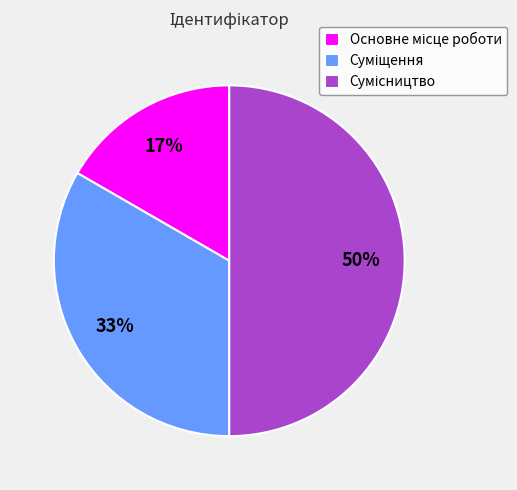

To the nearest percent, what is the average slice percentage?

33%